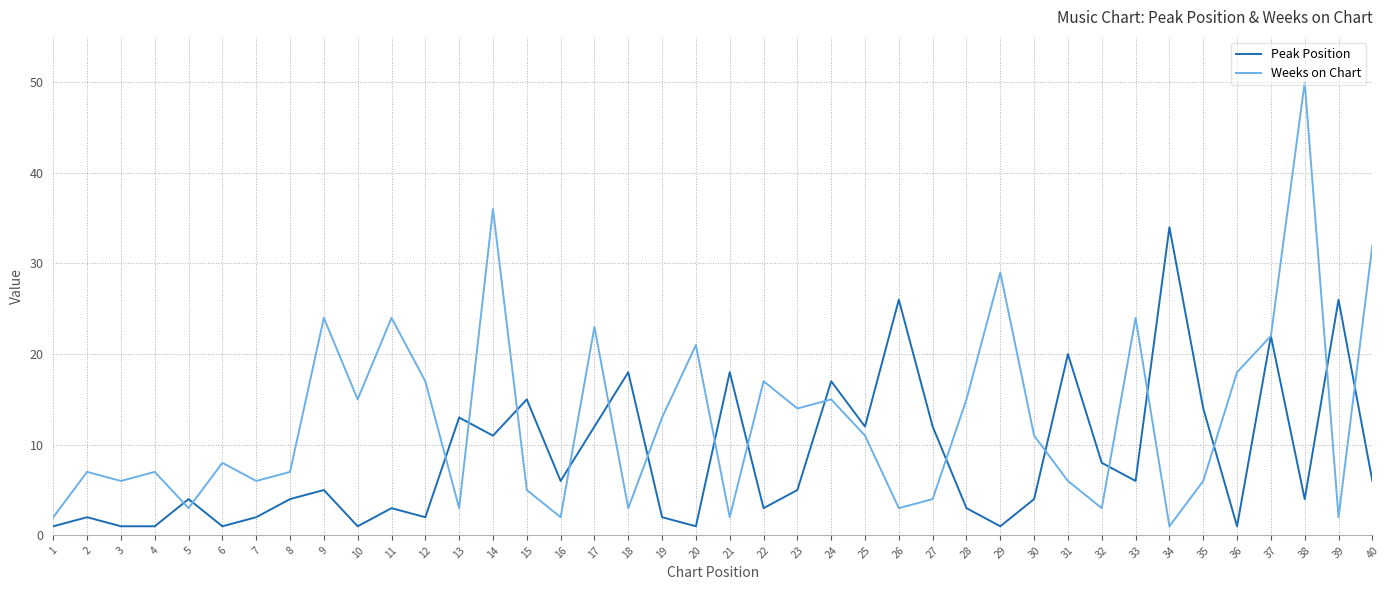

Where is Peak Position nearest to the value 17?

24